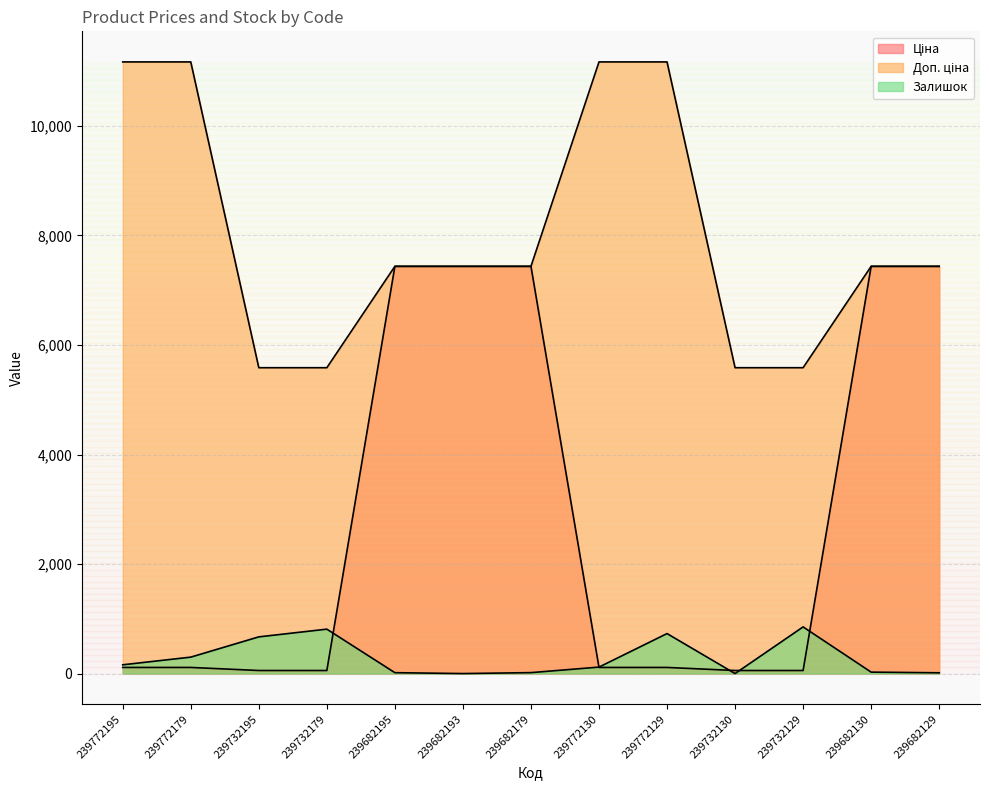

Which series has the largest total across all categories?

Доп. ціна